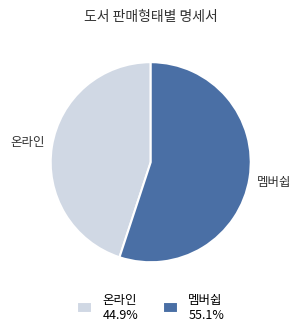

How many slices are in this pie chart?

2